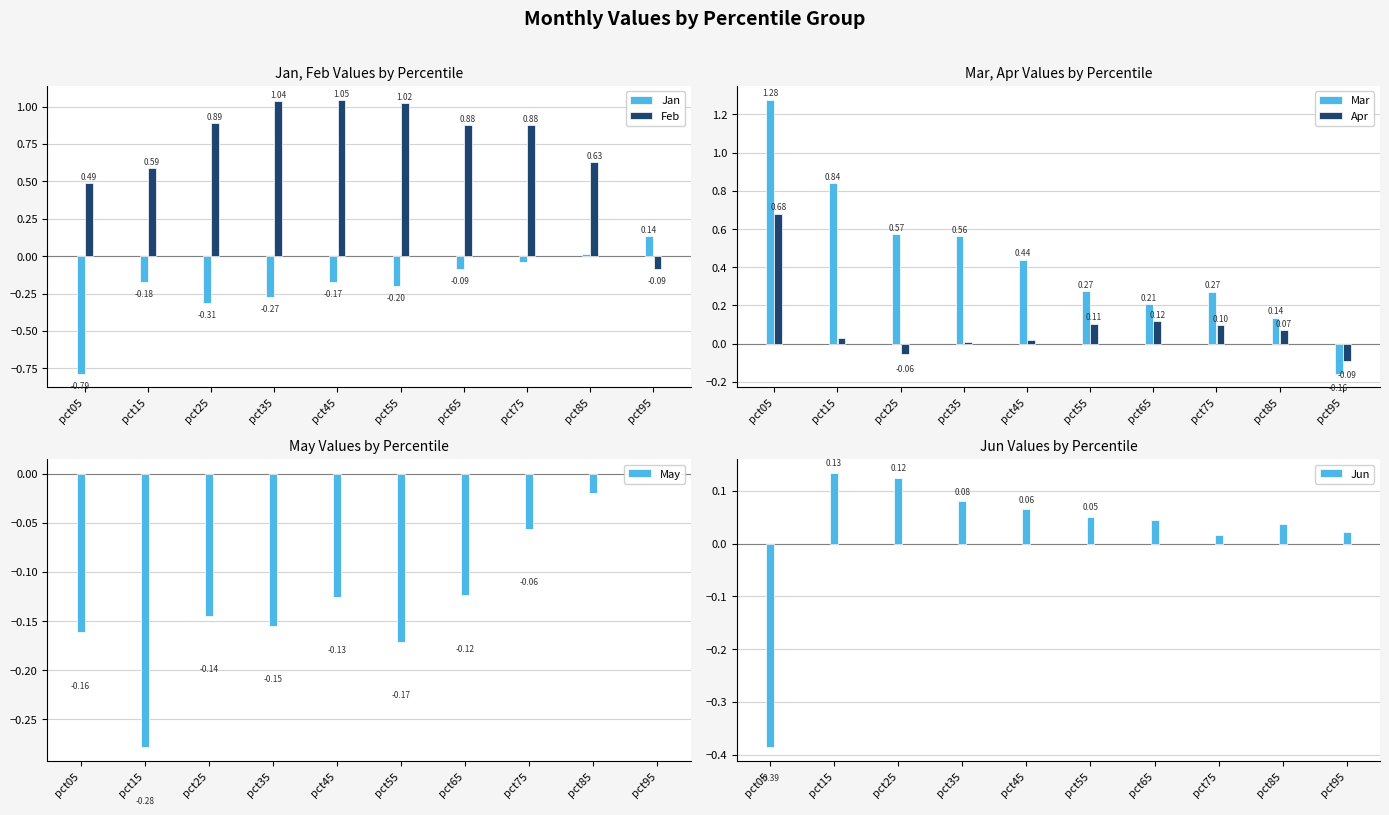

At which label is Jun closest to 0?

pct75